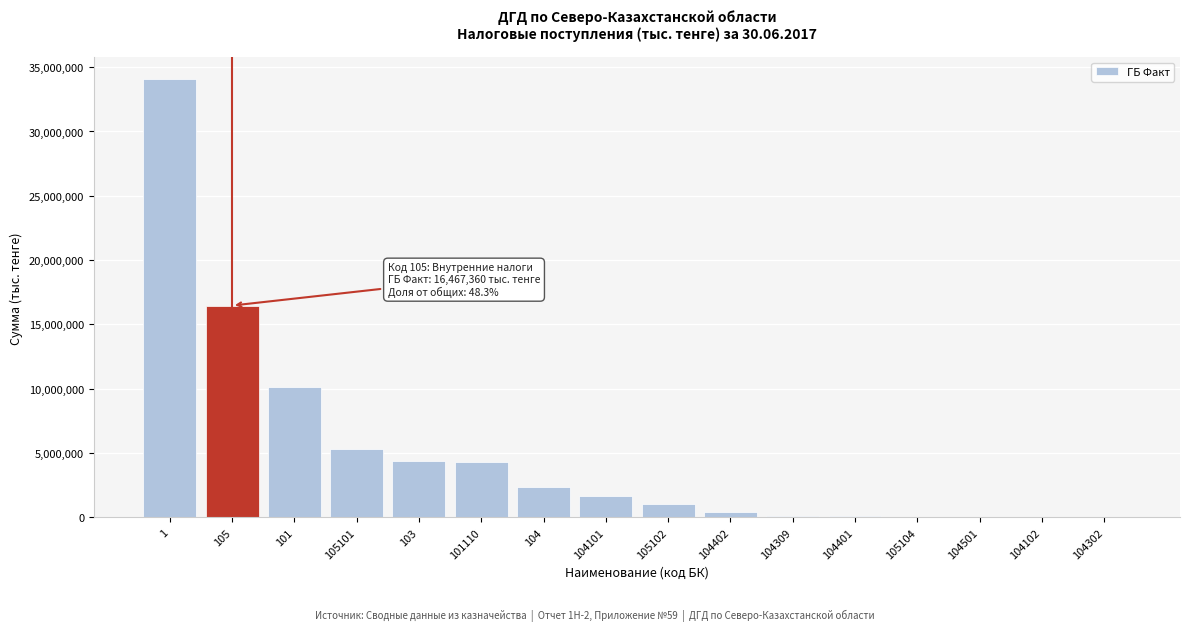

What is the sum of all values?

80586945